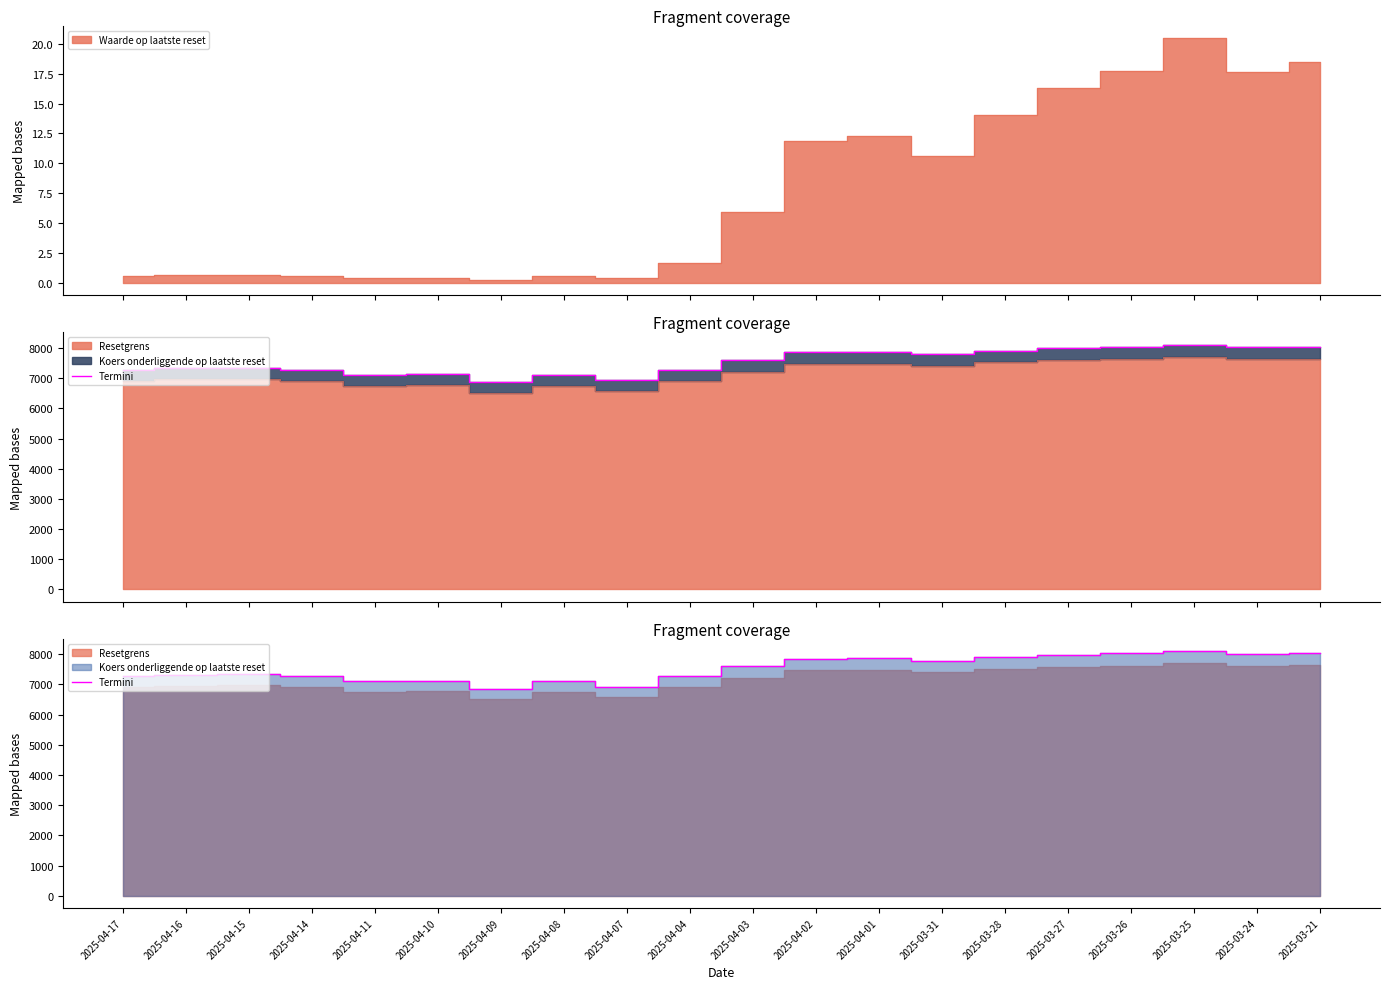

Reading left to right, extract all data points from this chart.

2025-04-17=7285.9	2025-04-16=7330.0	2025-04-15=7335.4	2025-04-14=7273.1	2025-04-11=7104.8	2025-04-10=7126.0	2025-04-09=6863.0	2025-04-08=7100.4	2025-04-07=6927.1	2025-04-04=7274.9	2025-04-03=7599.0	2025-04-02=7858.8	2025-04-01=7876.4	2025-03-31=7790.7	2025-03-28=7916.1	2025-03-27=7990.1	2025-03-26=8030.7	2025-03-25=8108.6	2025-03-24=8022.3	2025-03-21=8042.9